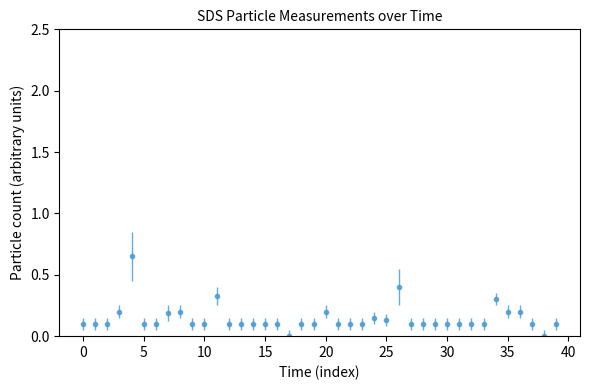

What is the sum of all values?

5.7